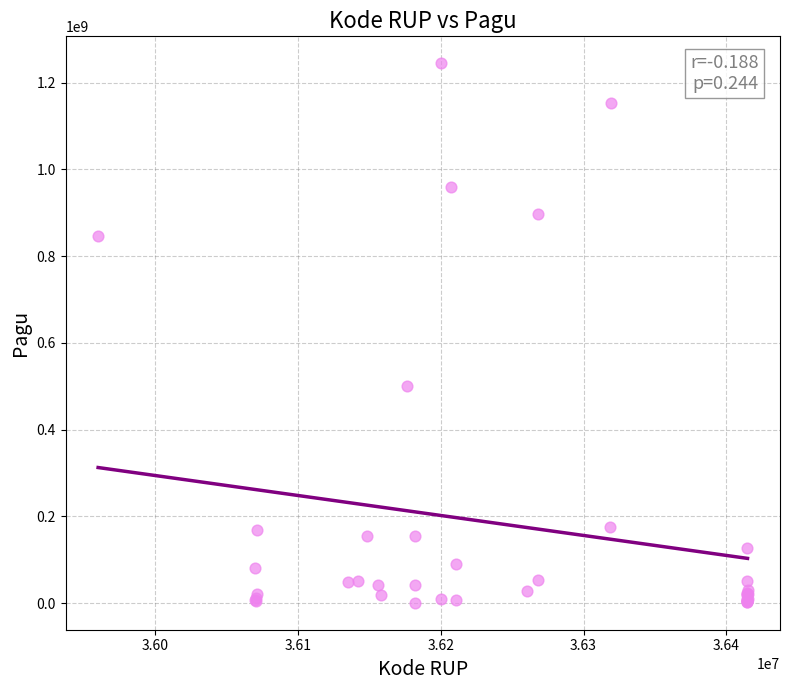

What Y value in the scatter plot is closest to 622840000?

499932000